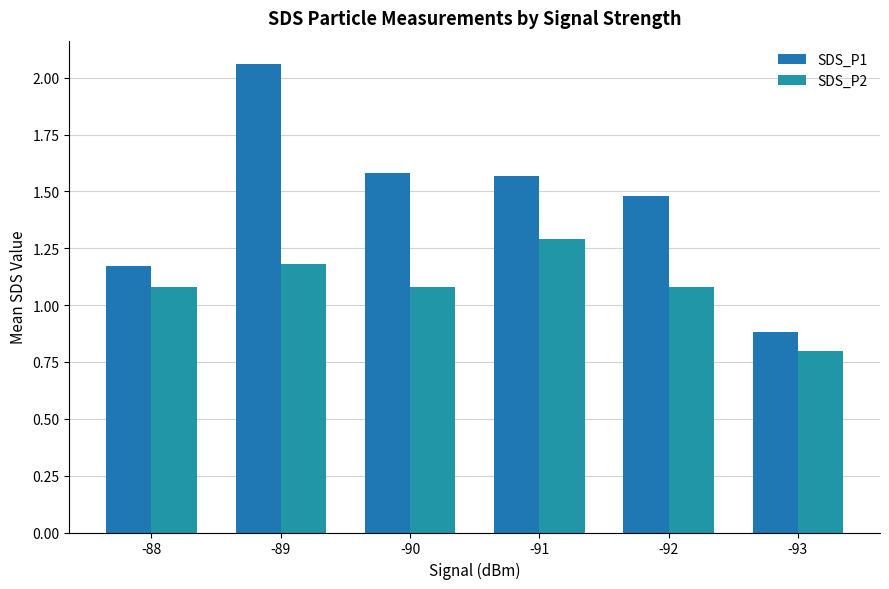

Which label corresponds to the smallest value in the chart?

-93